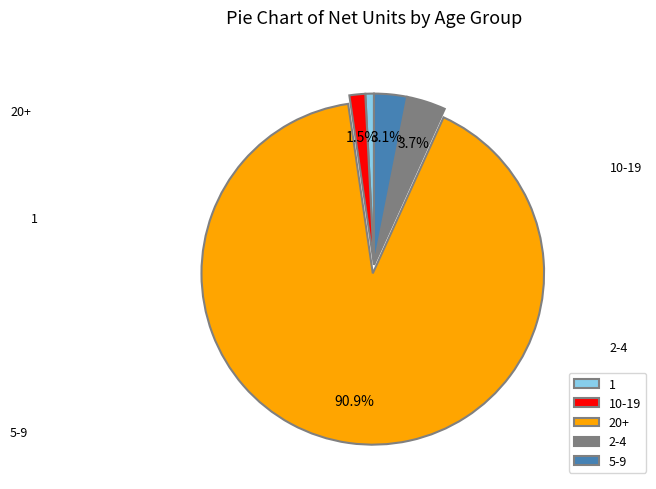

Which category has the biggest portion of the pie?

20+